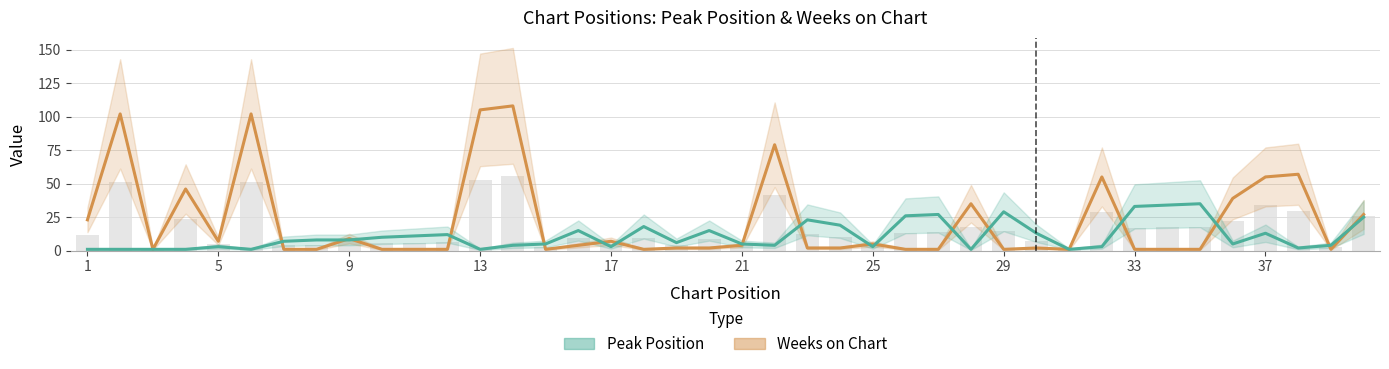

What is the smallest value displayed?

1